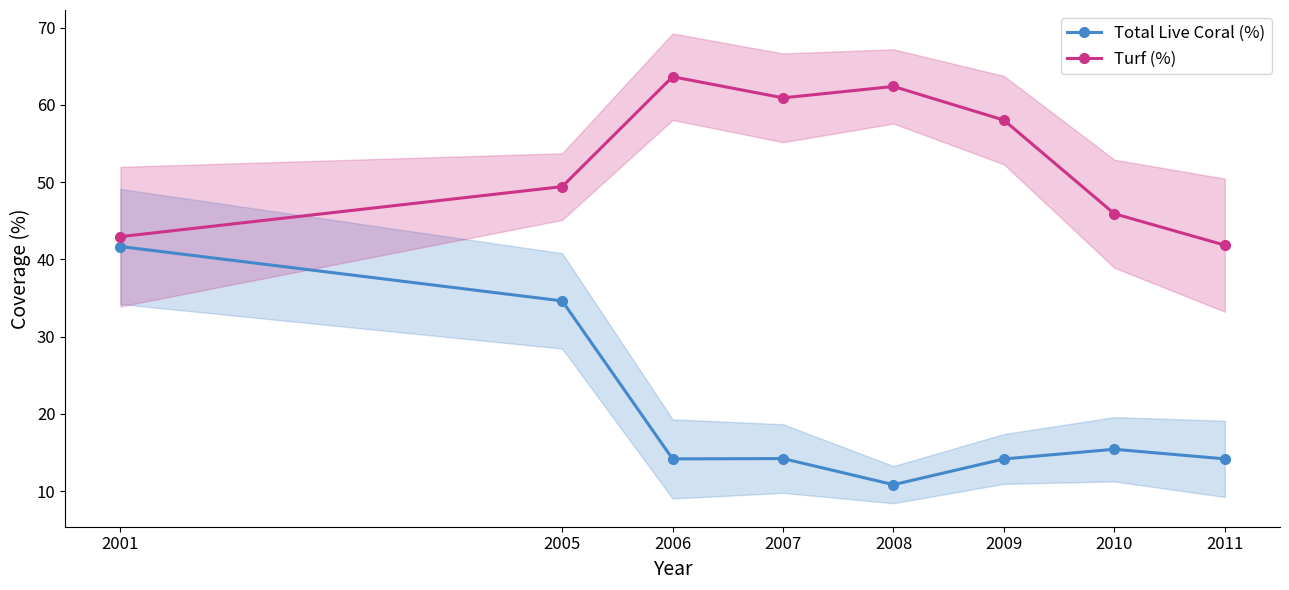

At how many categories does at least one series exceed 23?

8